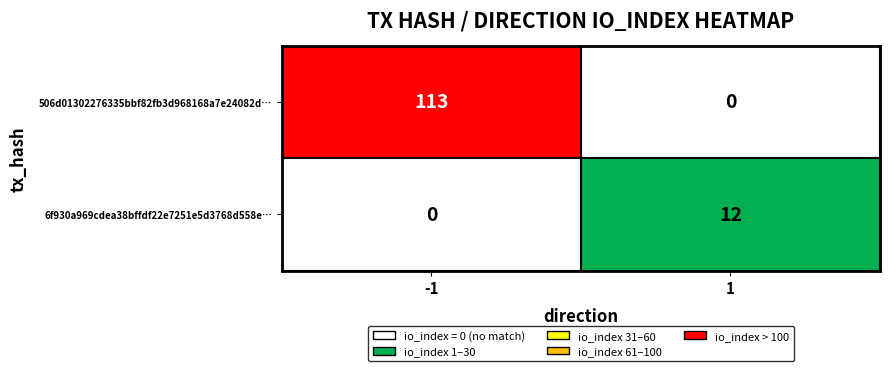

Rank the series at -1 from lowest to highest value.

6f930a969cdea38bffdf22e7251e5d3768d558e…, 506d01302276335bbf82fb3d968168a7e24082d…